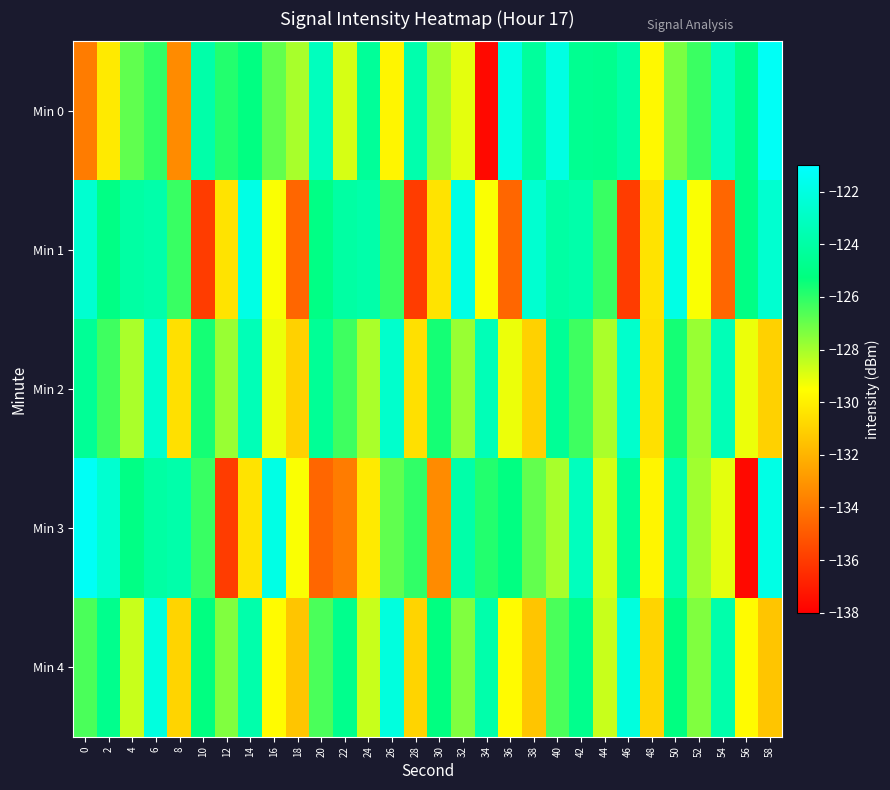

What is the spread (max minus min) of values at 28?

12.2